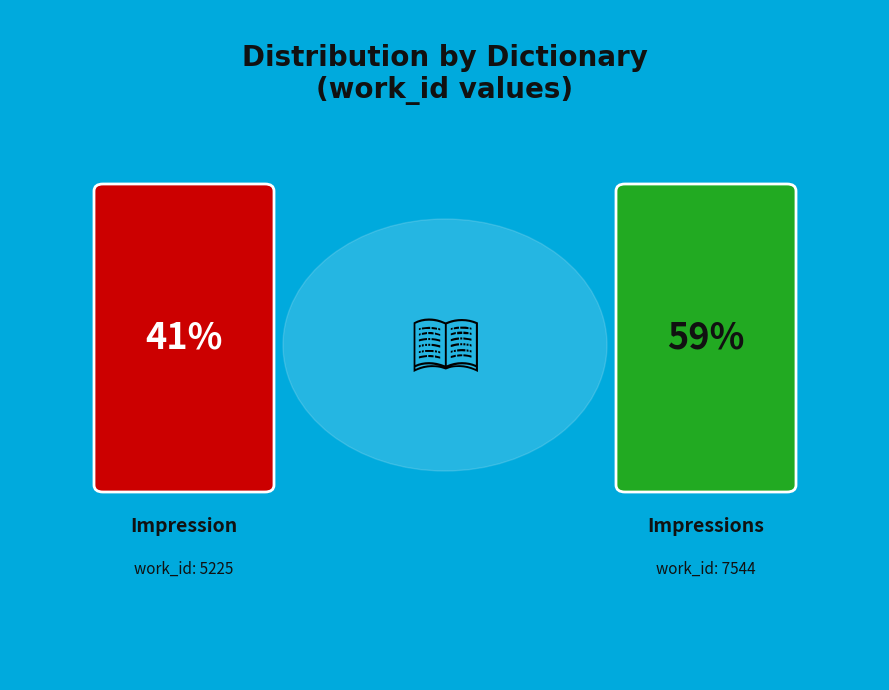

What is the majority slice?

Impressions